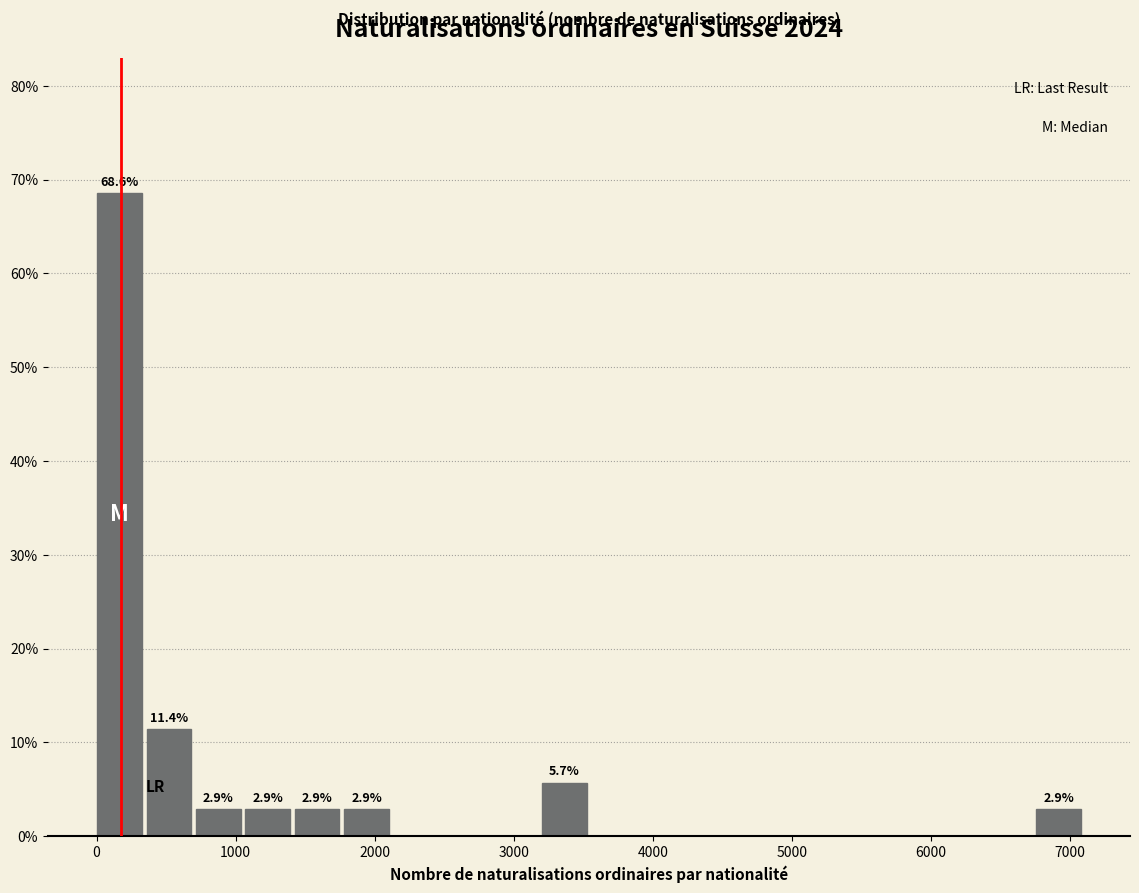

Around what value on the x-axis is the tallest bar? Give the approximate position of its centre, as read against the axis.

200